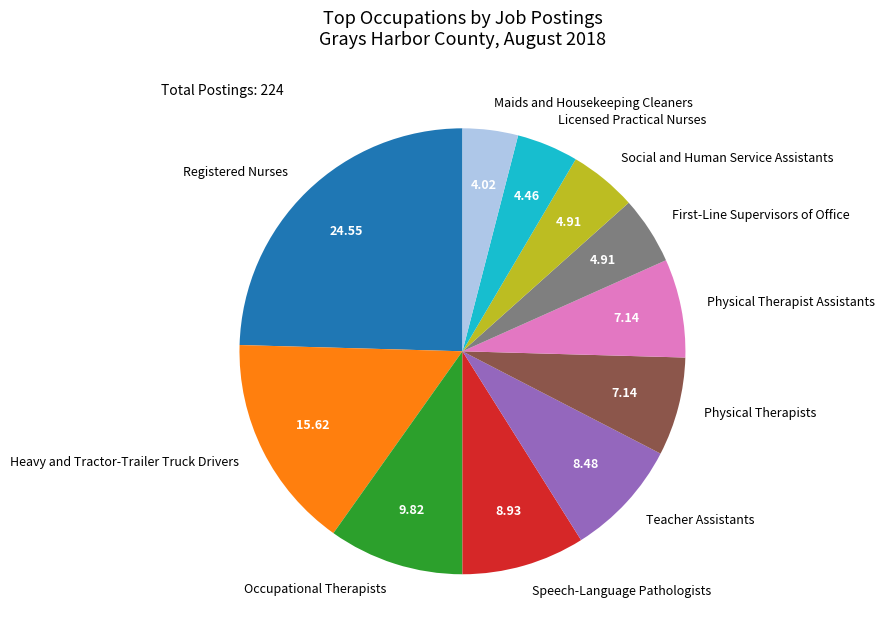

Combined, do Heavy and Tractor-Trailer Truck Drivers and Physical Therapists account for over 50%?

No